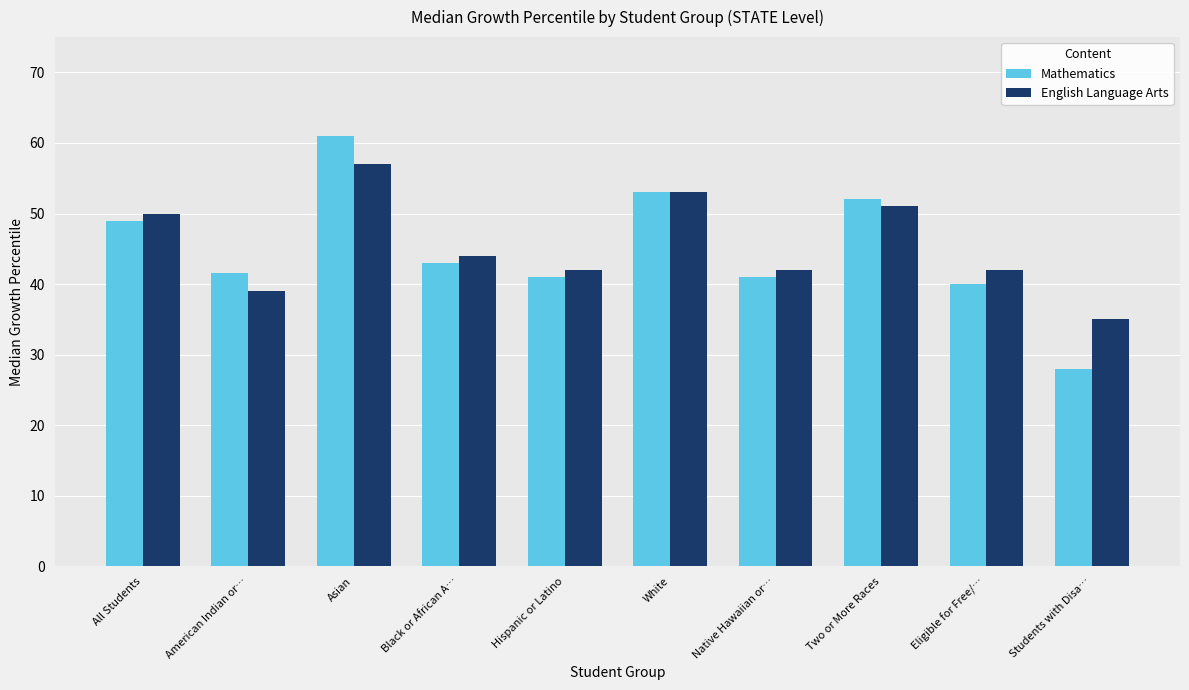

How many groups of bars are there?

10